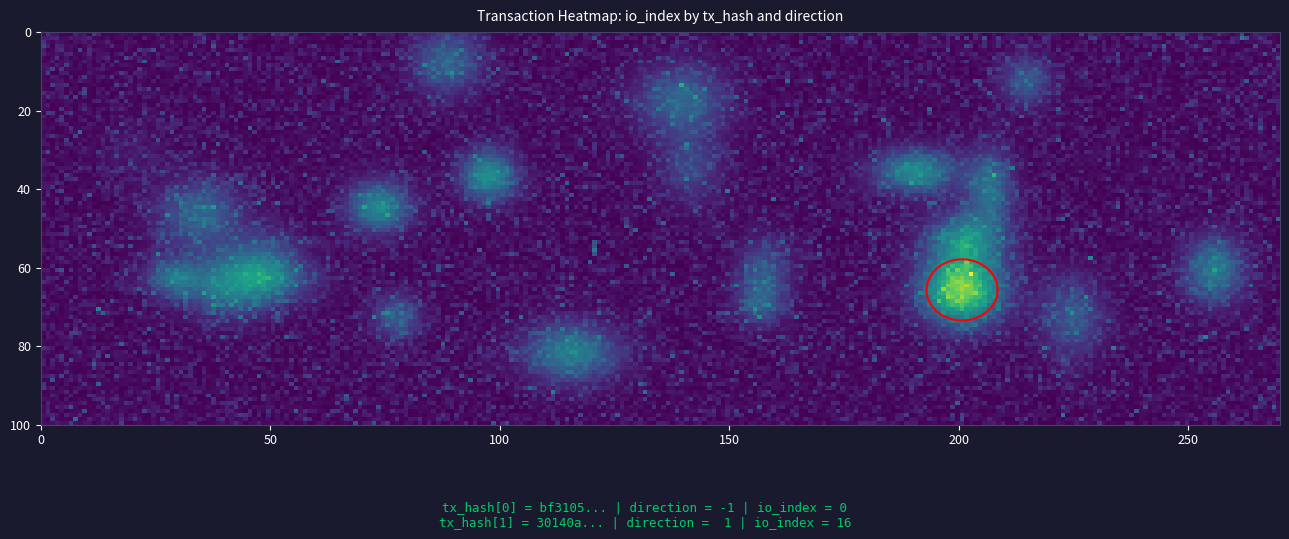

The value of 30140a42c3de35a29b63f0cd94a51df13a0fbbd at direction is 1. True or false?

True